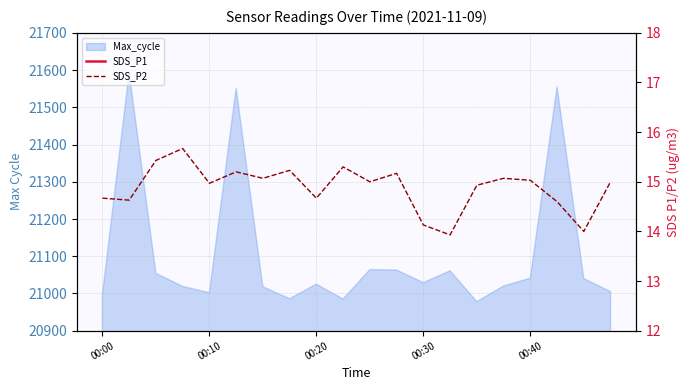

What is the approximate value of SDS_P2 at 14?

14.9